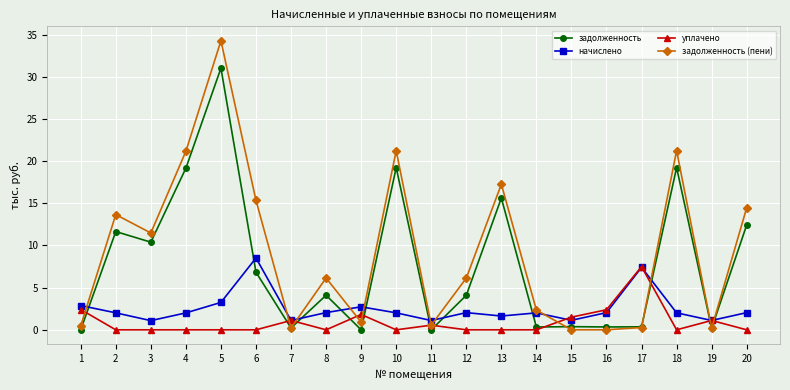

Which label corresponds to the largest value in the chart?

5